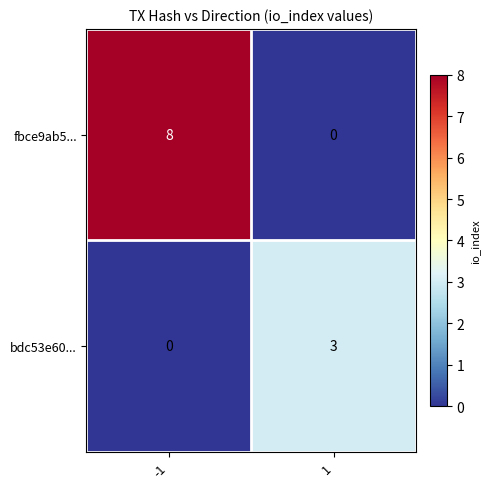

What is the total value across all series at -1?

8